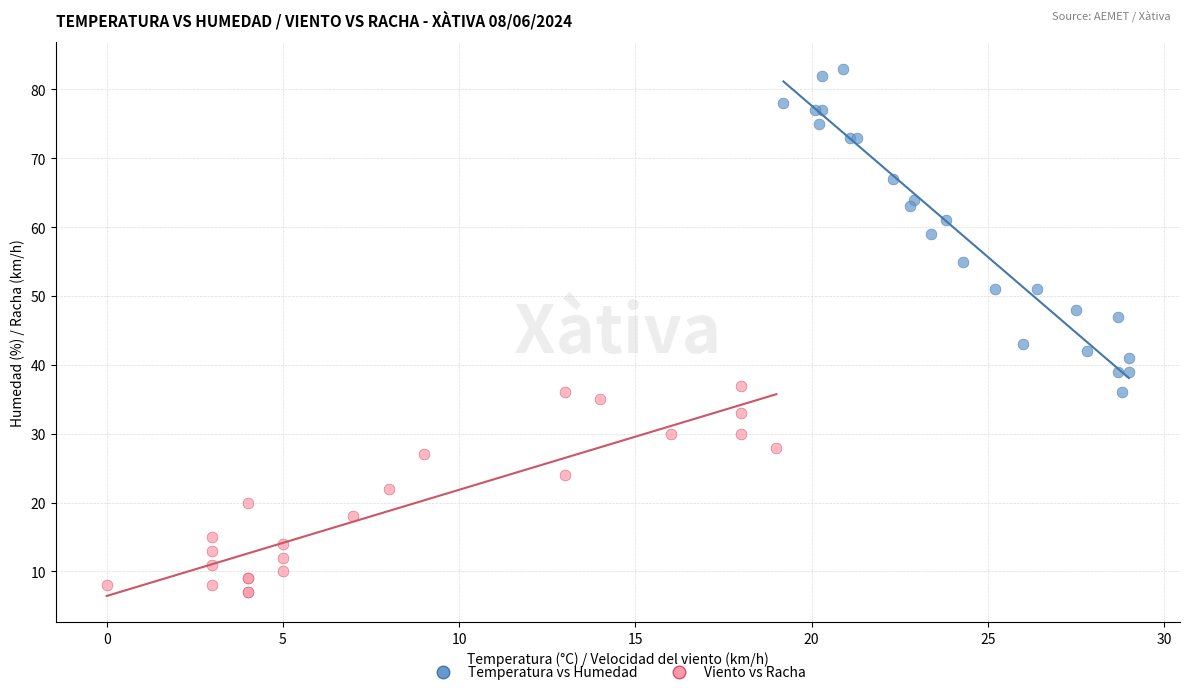

Which series reaches the minimum Y coordinate?

Viento vs Racha